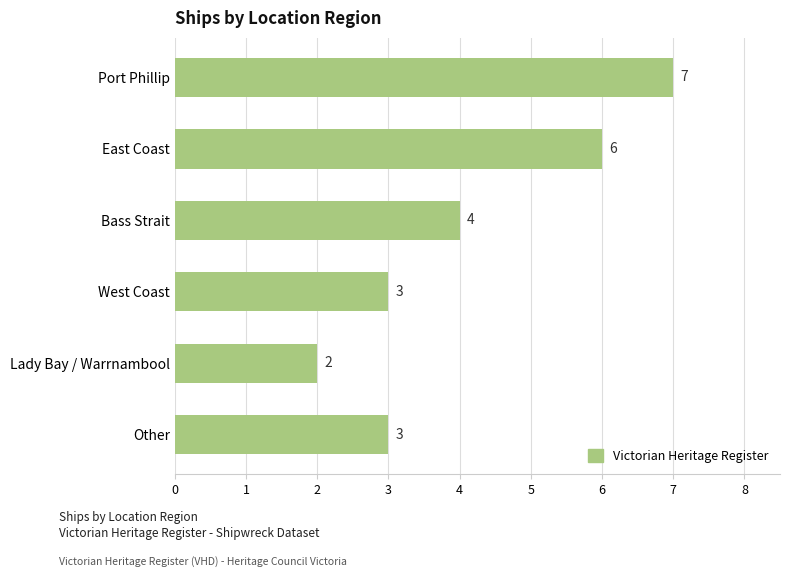

Where is the data nearest to the value 4?

Bass Strait